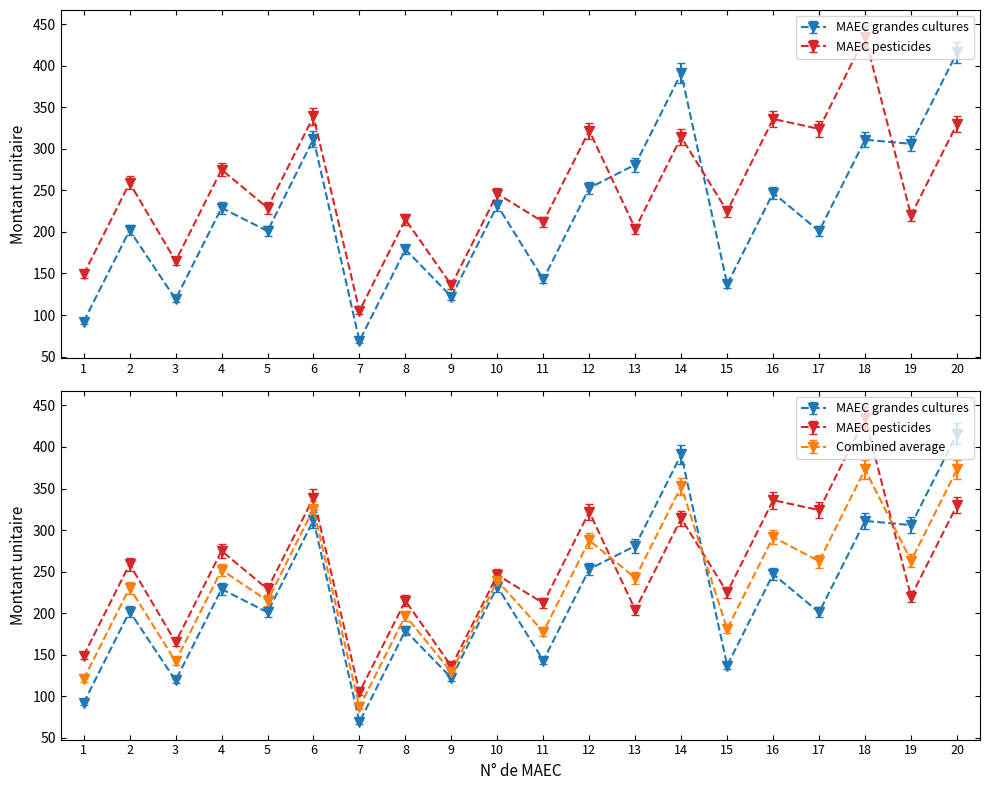

True or false: MAEC pesticides and MAEC grandes cultures intersect in this chart.

True